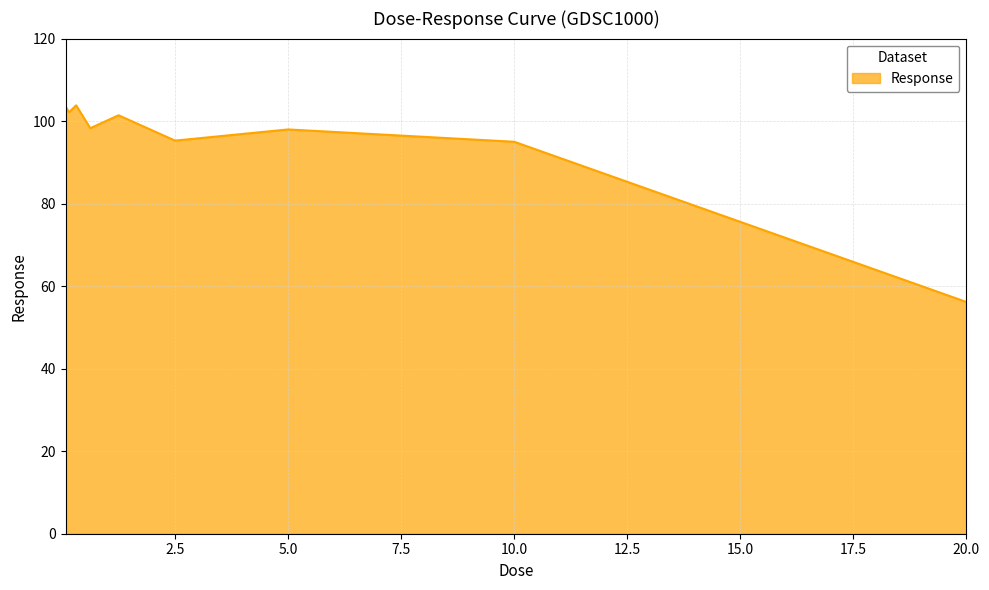

What is the difference between the maximum and minimum values?

47.7